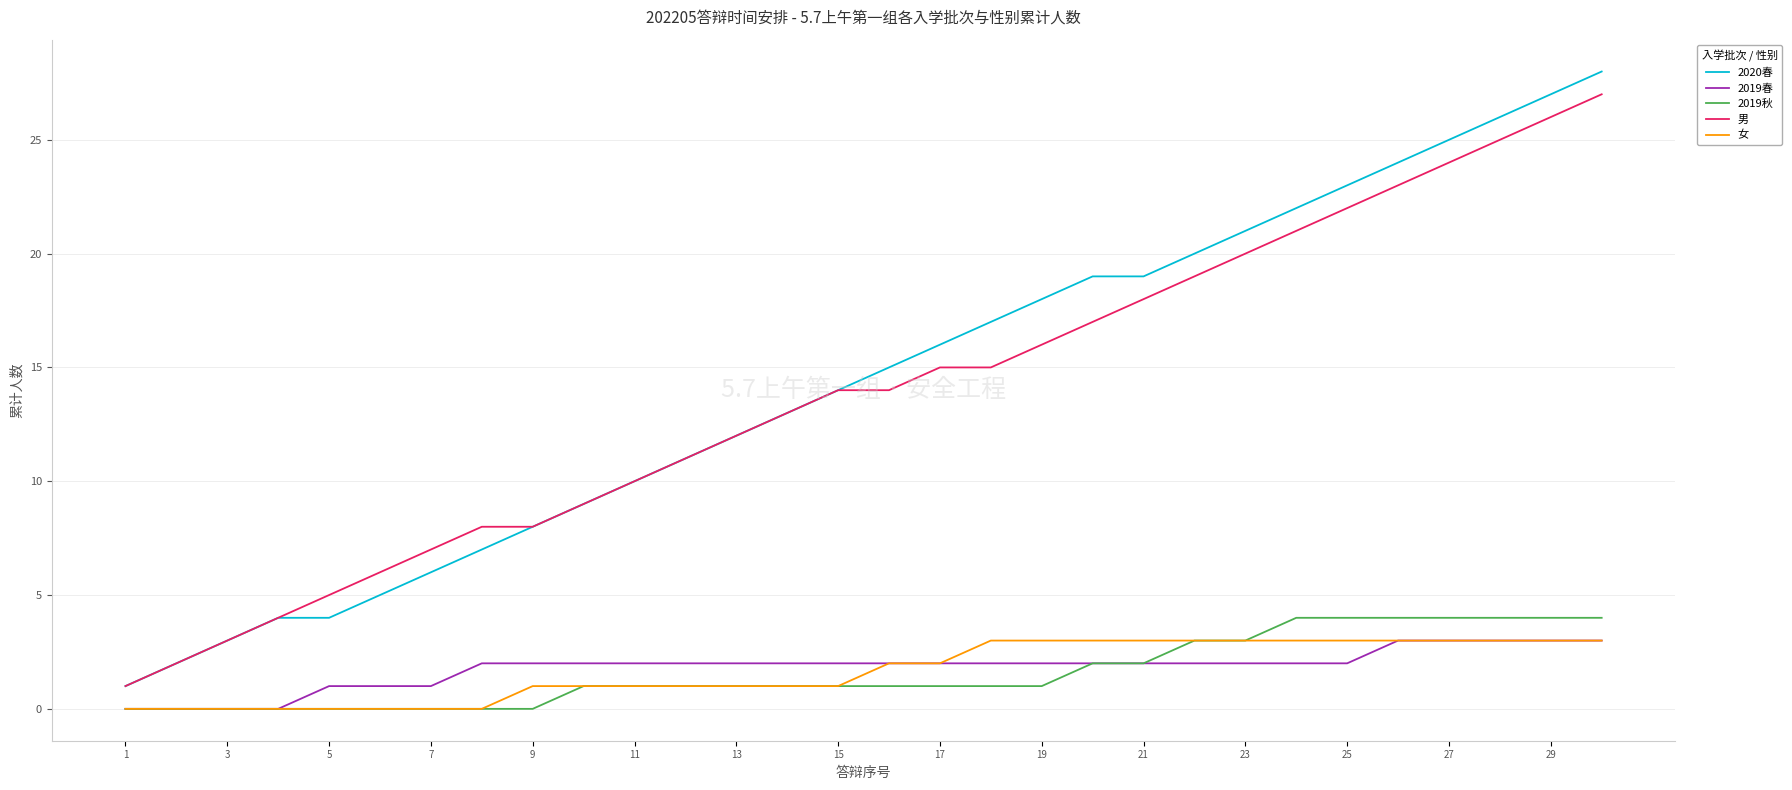

What is the minimum value for 2020春?

1